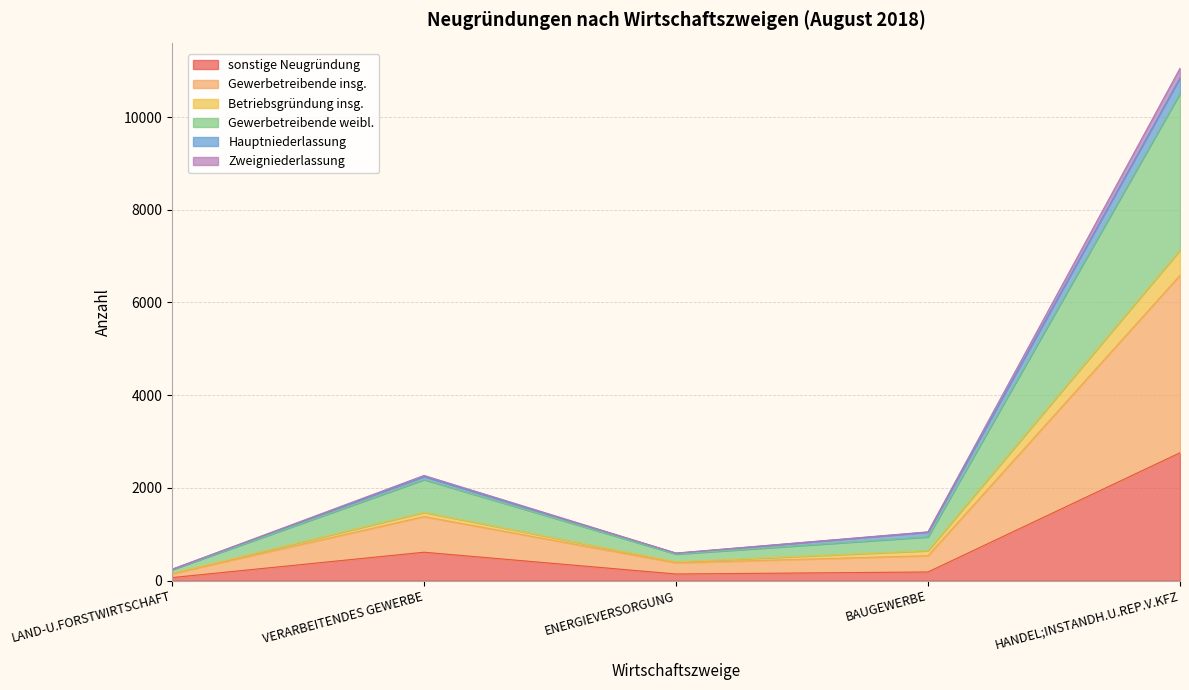

The value of sonstige Neugründung at BAUGEWERBE is 68. True or false?

False